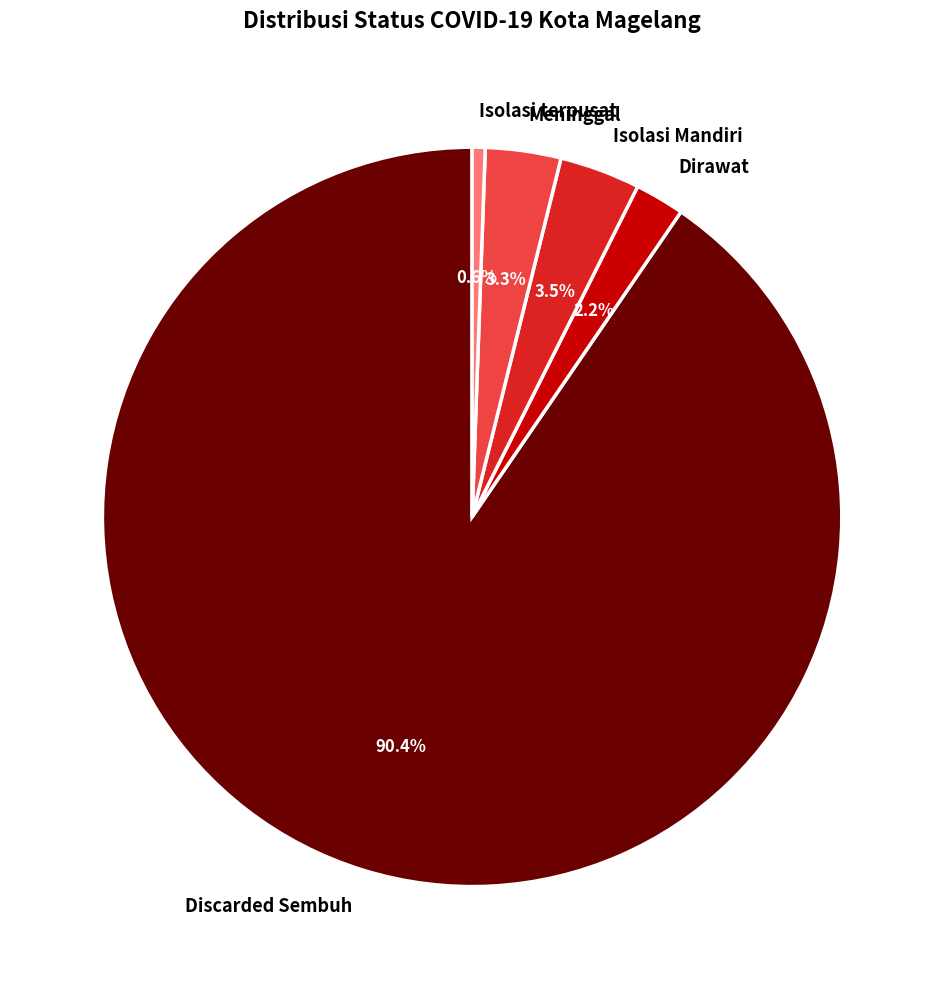

Which slice is the smallest?

Isolasi terpusat